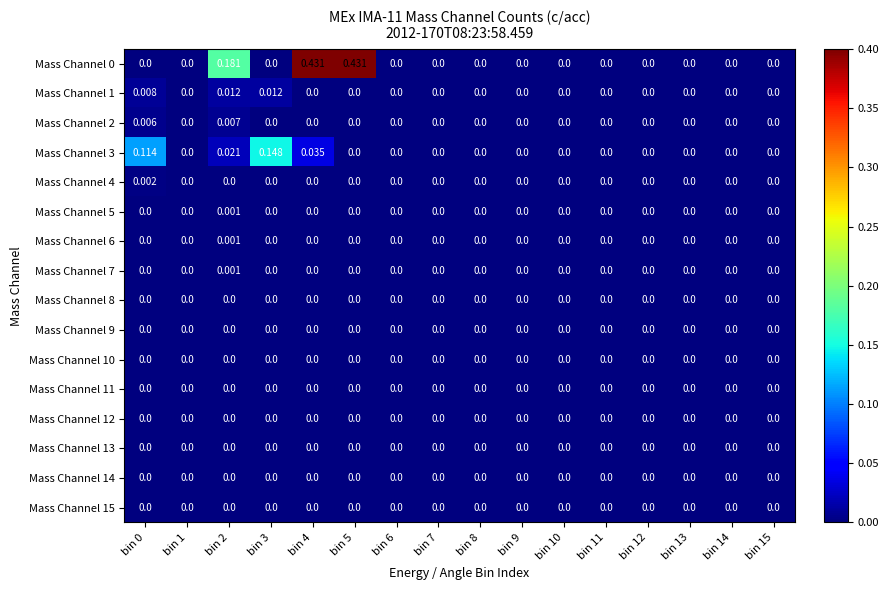

What is the maximum value shown in the chart?

0.4